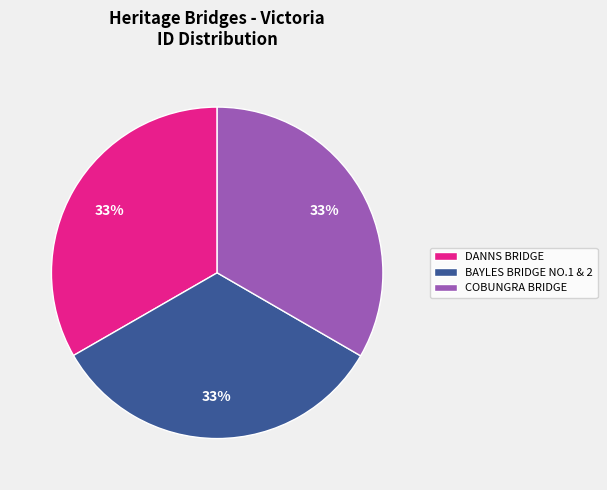

To the nearest percent, what is the average slice percentage?

33%